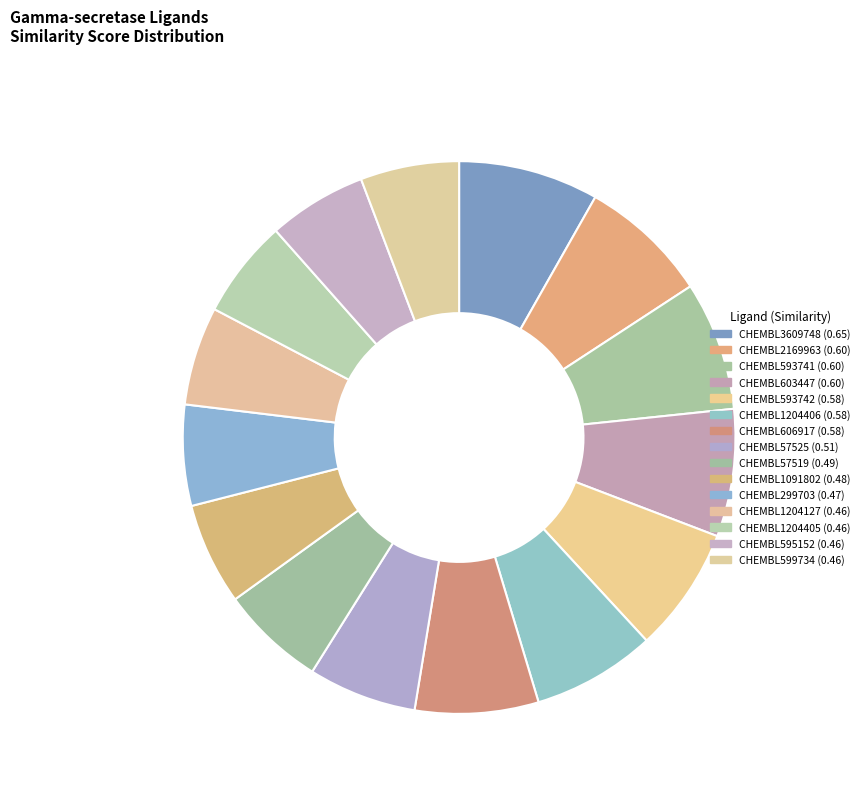

True or false: CHEMBL595152 accounts for 6% of the total.

True